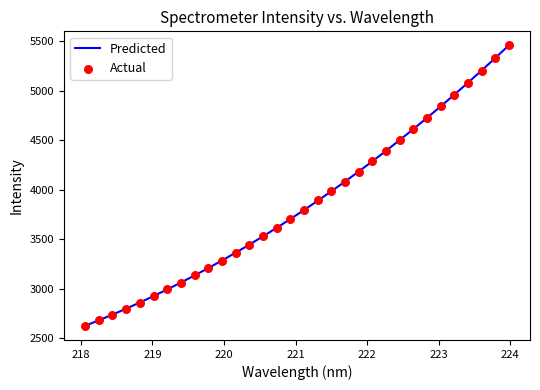

Approximately how many times larger is the value at 219.0156 compared to 219.9712?

0.9